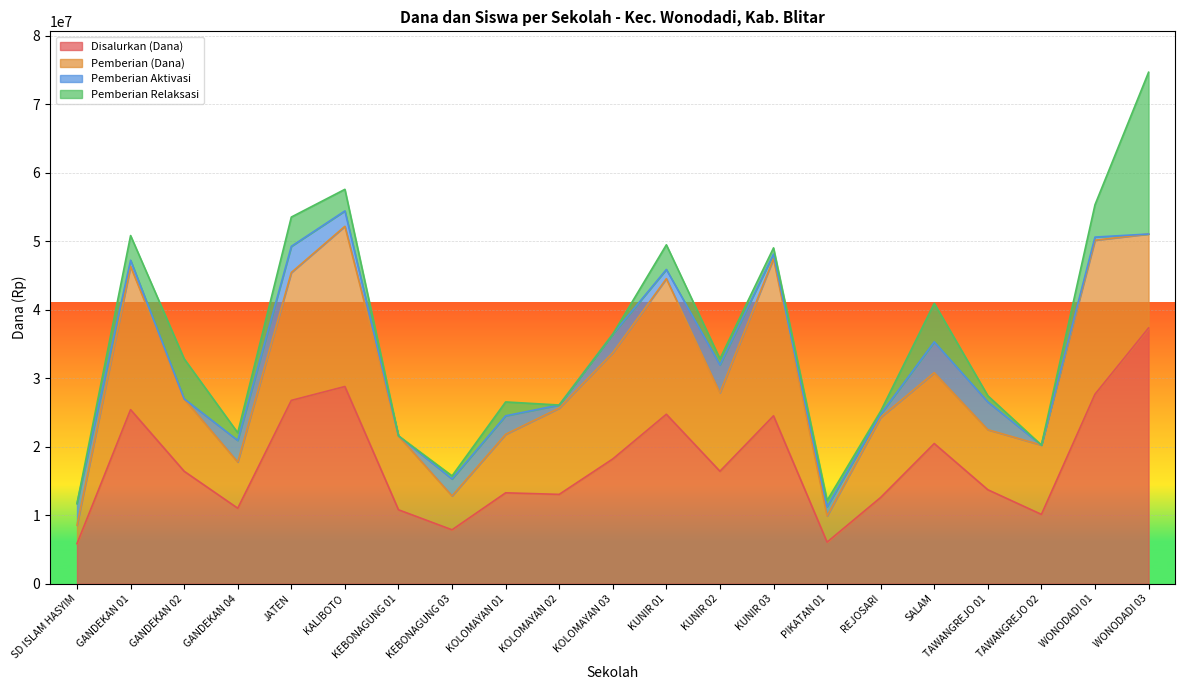

The Siswa Disalurkan series shows 23 at GANDEKAN 02. True or false?

False